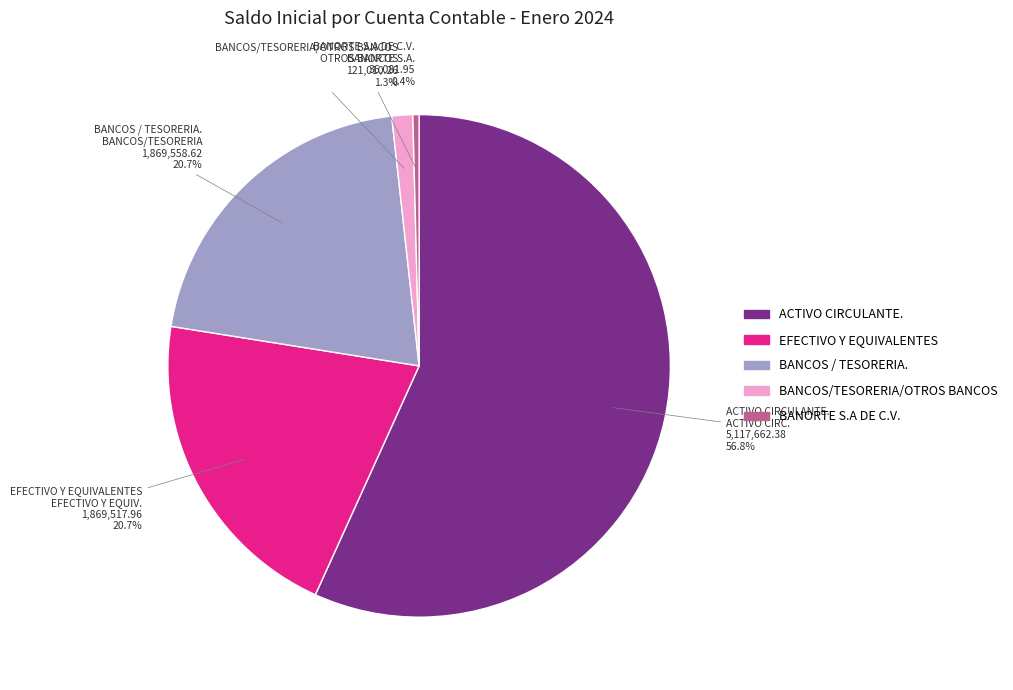

To the nearest percent, what percentage of the pie is BANCOS/TESORERIA/OTROS BANCOS?

1%